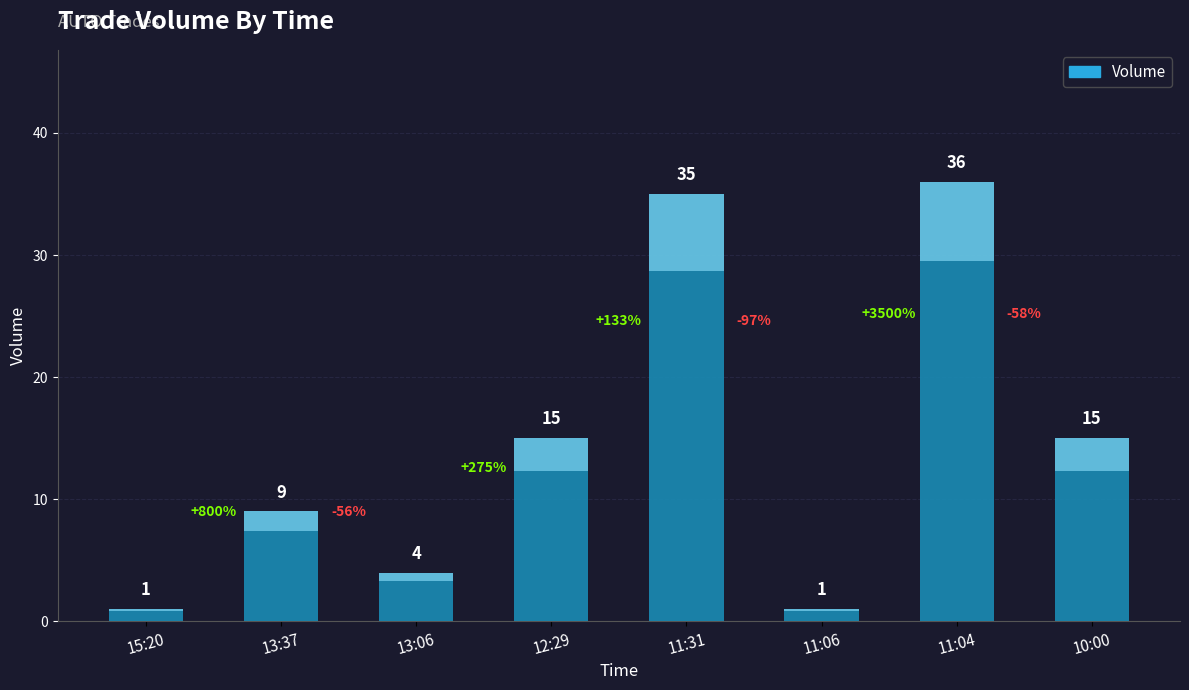

True or false: the data shows 35 at 11:31.

True